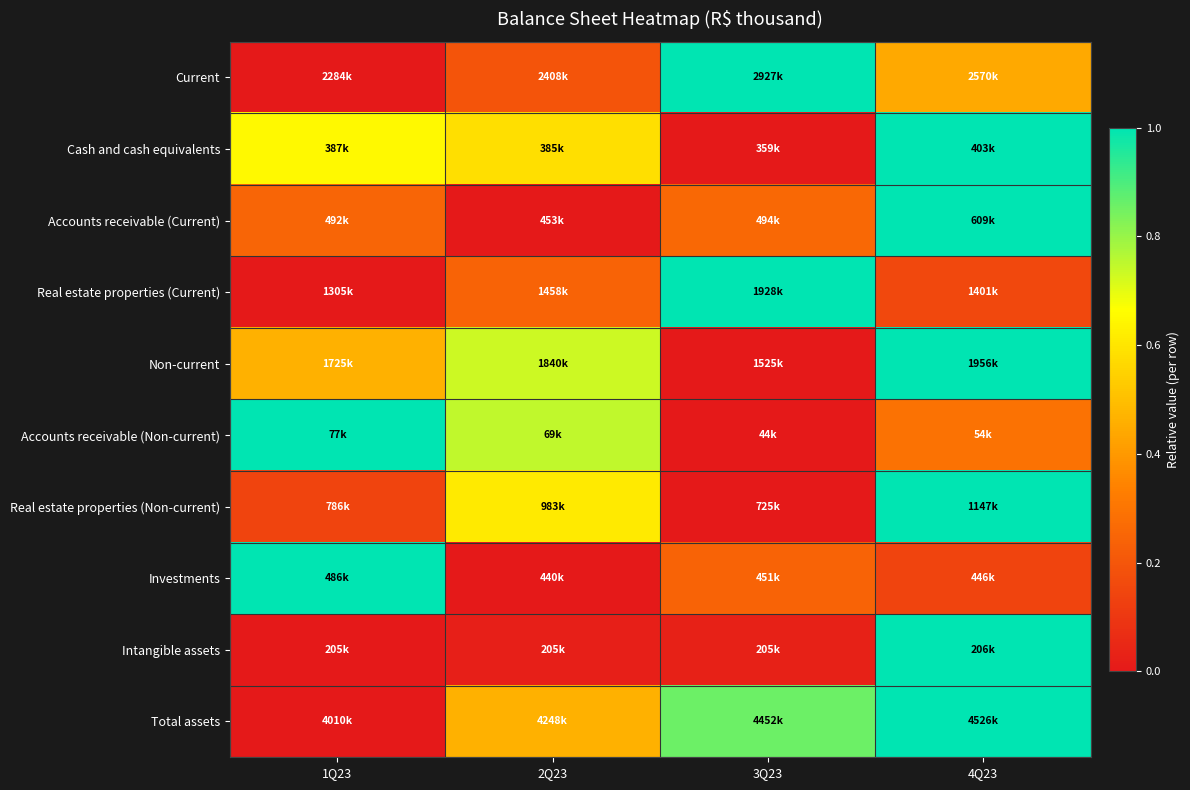

Which series has the widest spread of values?

Current